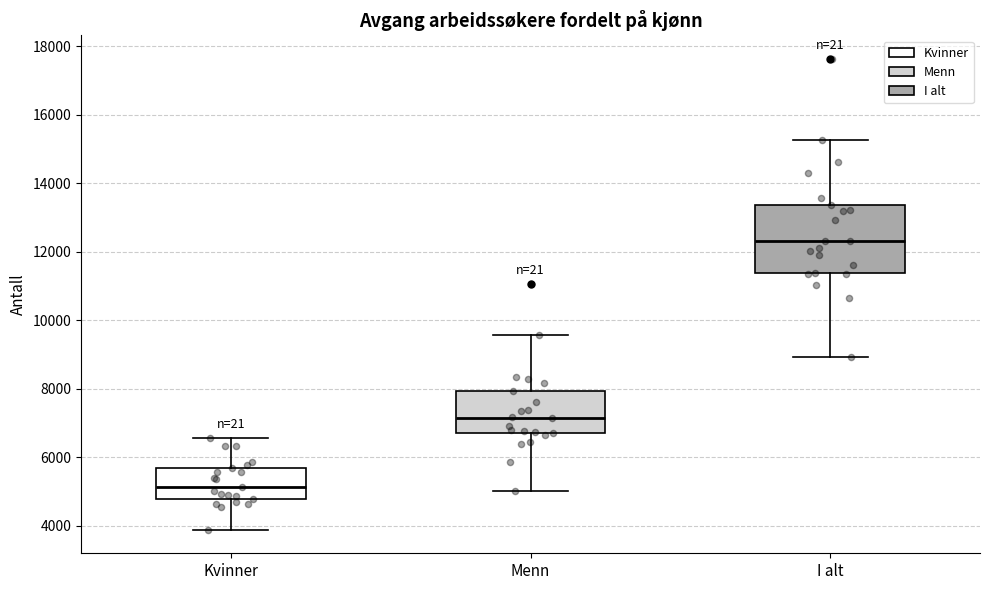

Reading left to right, read every box against the y-axis: the position of its median line, the range the box covers, and the ends of its whiskers. The values are not printed on the chart, so give them approximately, as read against the axis.

Kvinner: median 5200, box 4800 to 5800, whiskers 3800 to 6600
Menn: median 7200, box 6800 to 8000, whiskers 5000 to 9600
I alt: median 12200, box 11400 to 13400, whiskers 9000 to 15200